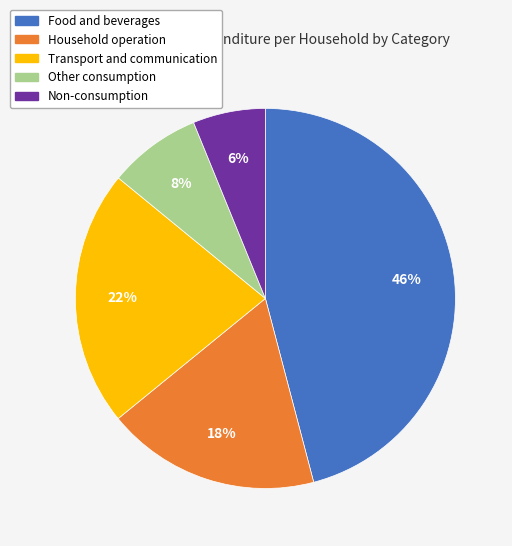

Count the number of slices in the pie.

5